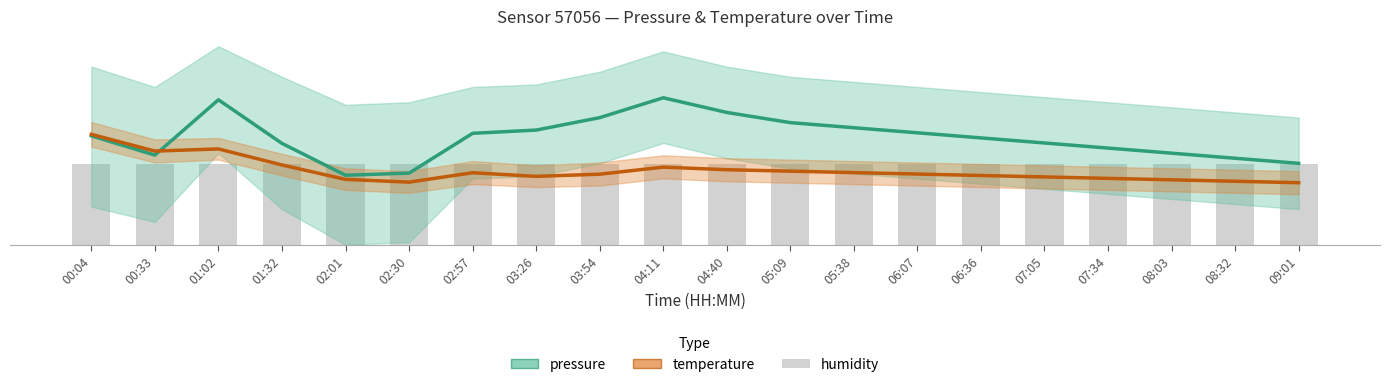

Count the number of categories in the chart.

20